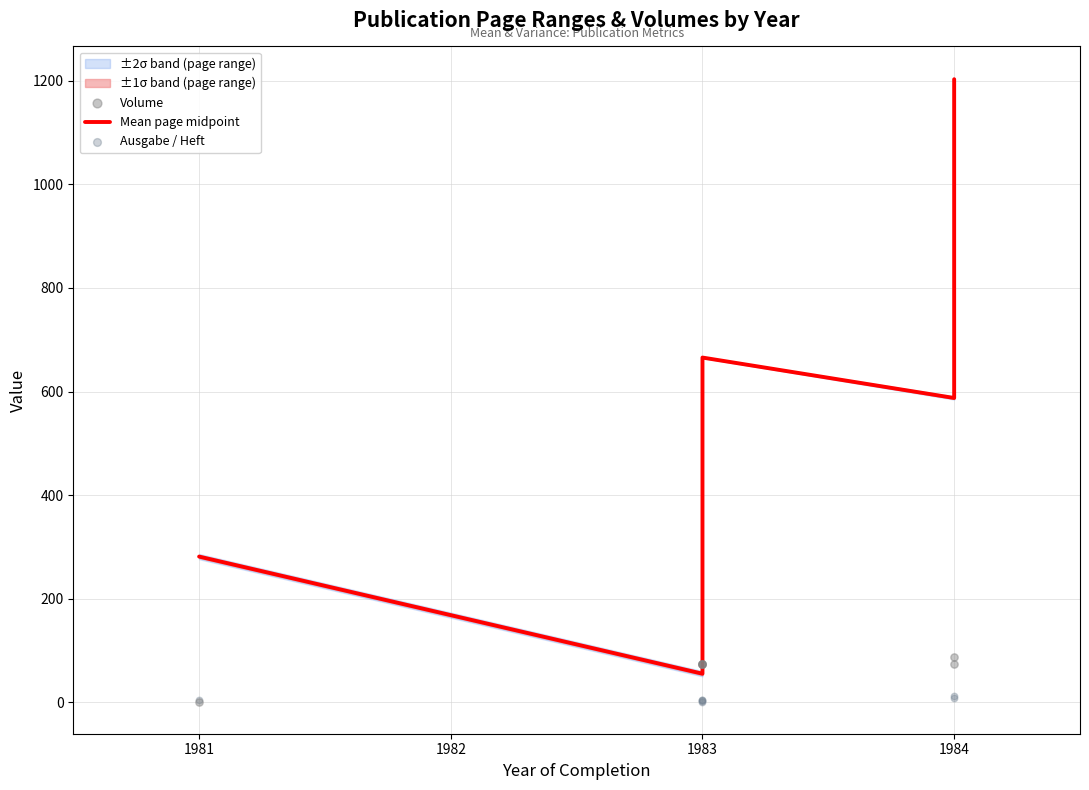

Which series has the largest Y range (max minus min)?

Mean page midpoint